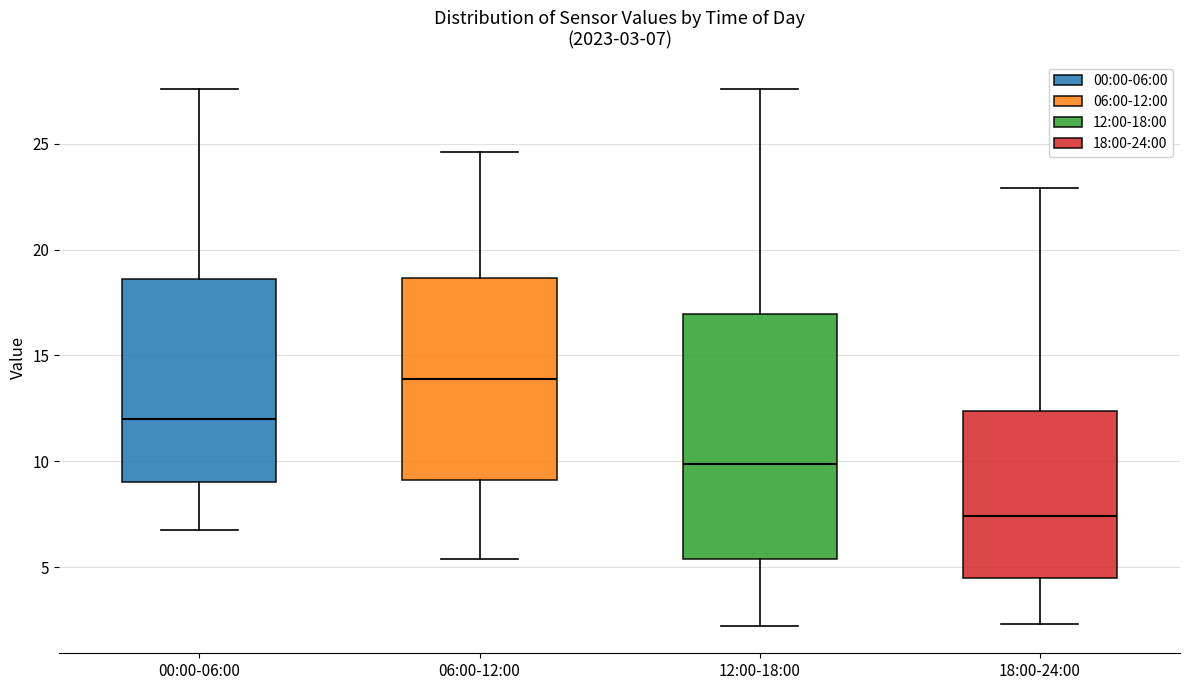

Which box is the tallest, from its lower edge to its upper edge?

12:00-18:00